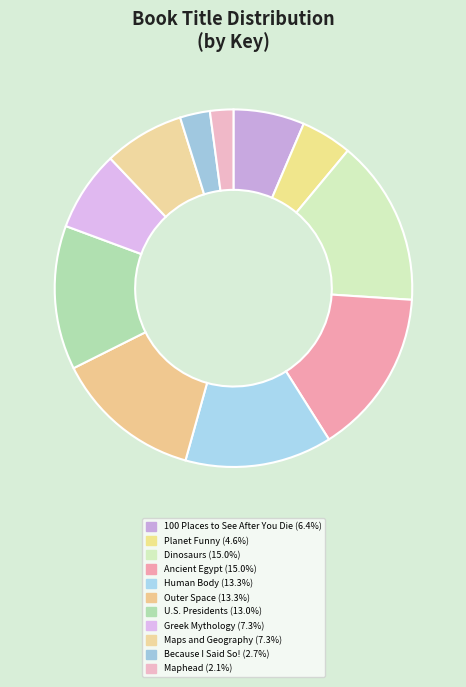

Which has a higher value, Planet Funny or Greek Mythology?

Greek Mythology